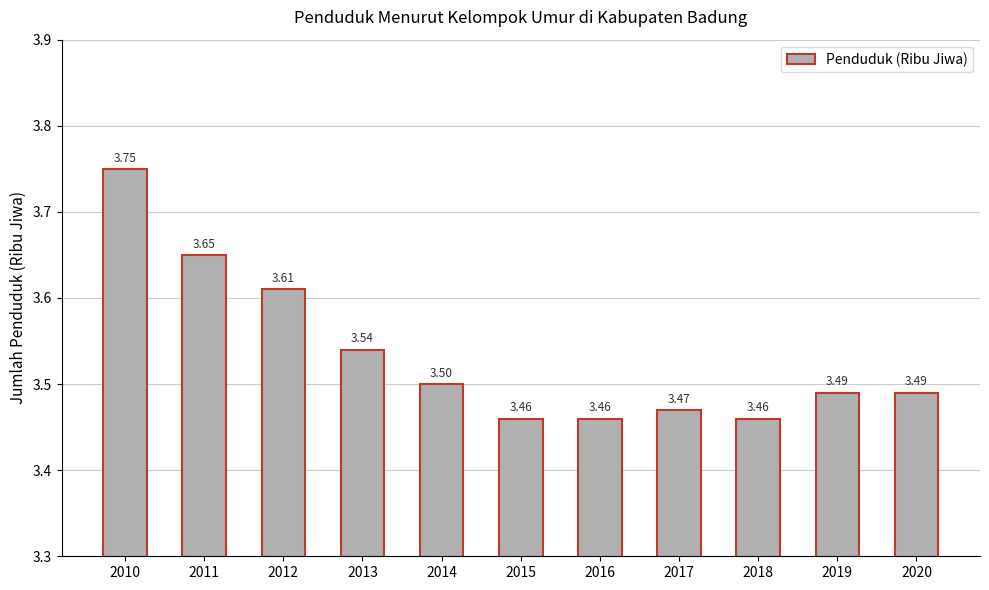

How many bars are there in total?

11